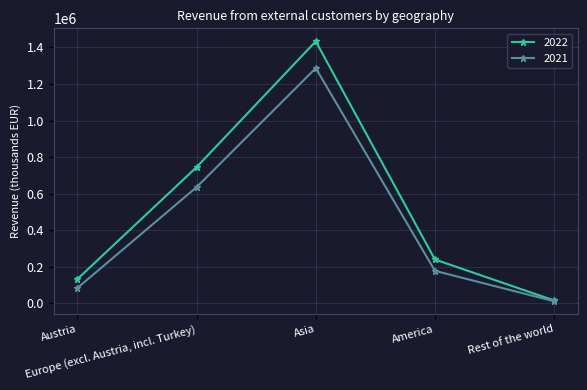

What is the sum of the 2022 values at Europe (excl. Austria, incl. Turkey) and Rest of the world?

760460